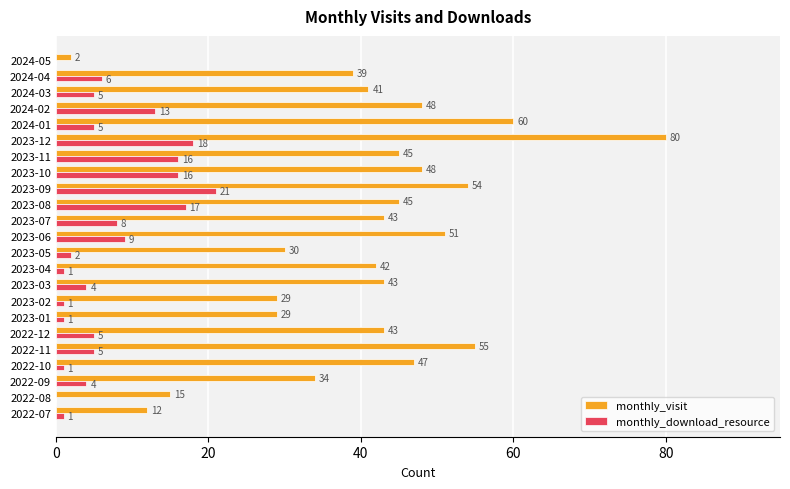

What is the sum of all monthly_visit values?

935